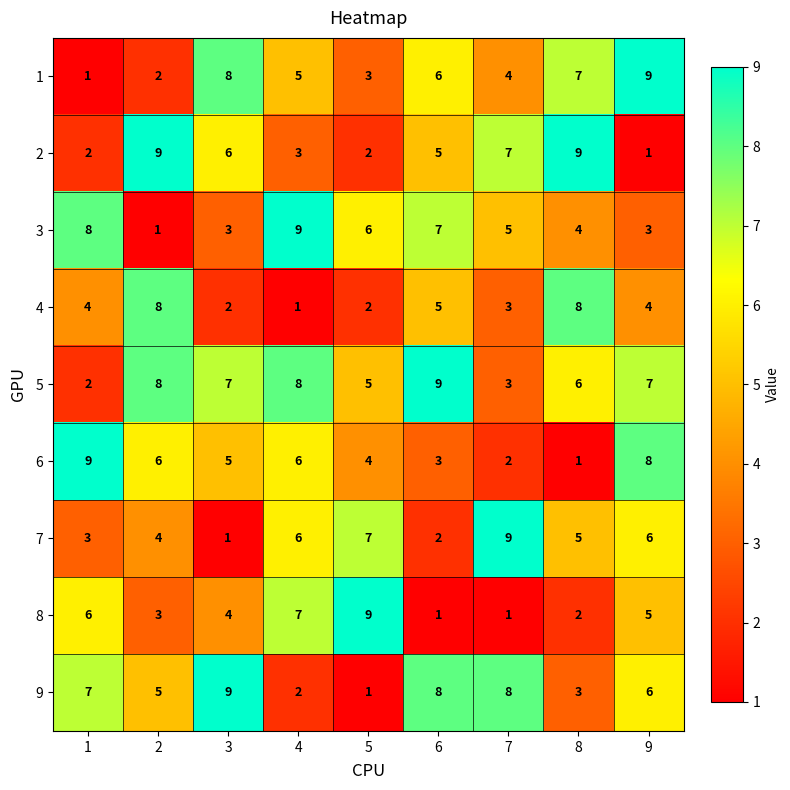

What is the spread (max minus min) of values at 6?

8